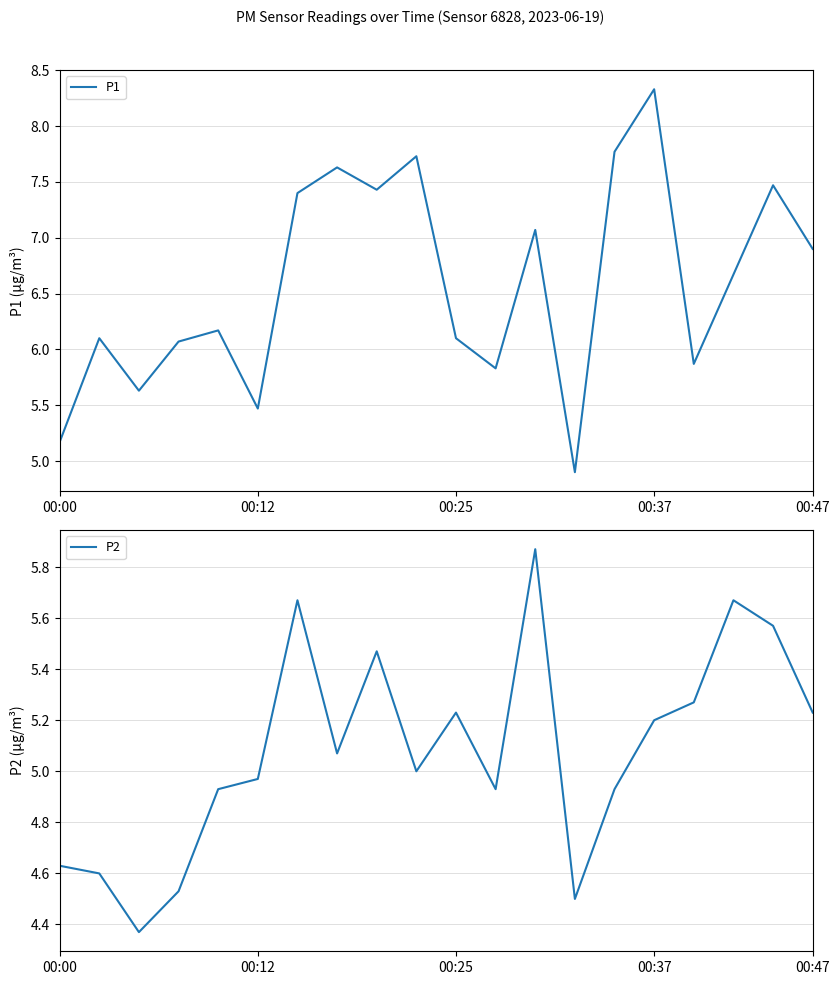

What position from the right is 18?

2